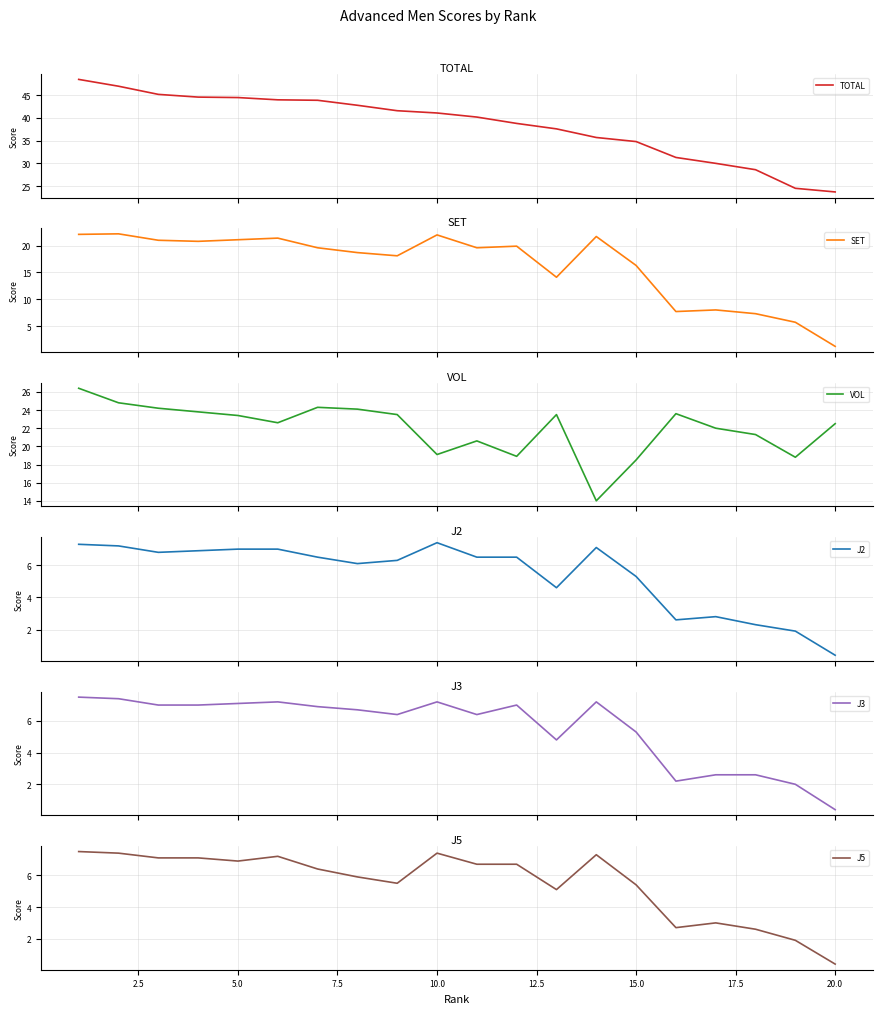

True or false: TOTAL and J2 cross at least once.

False